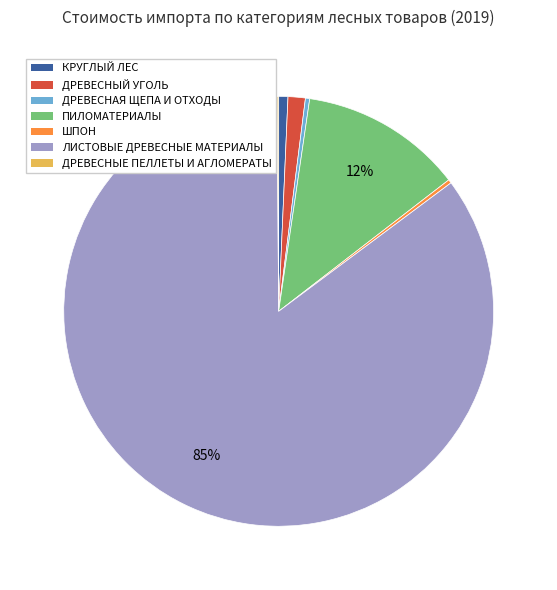

What is the majority slice?

ЛИСТОВЫЕ ДРЕВЕСНЫЕ МАТЕРИАЛЫ